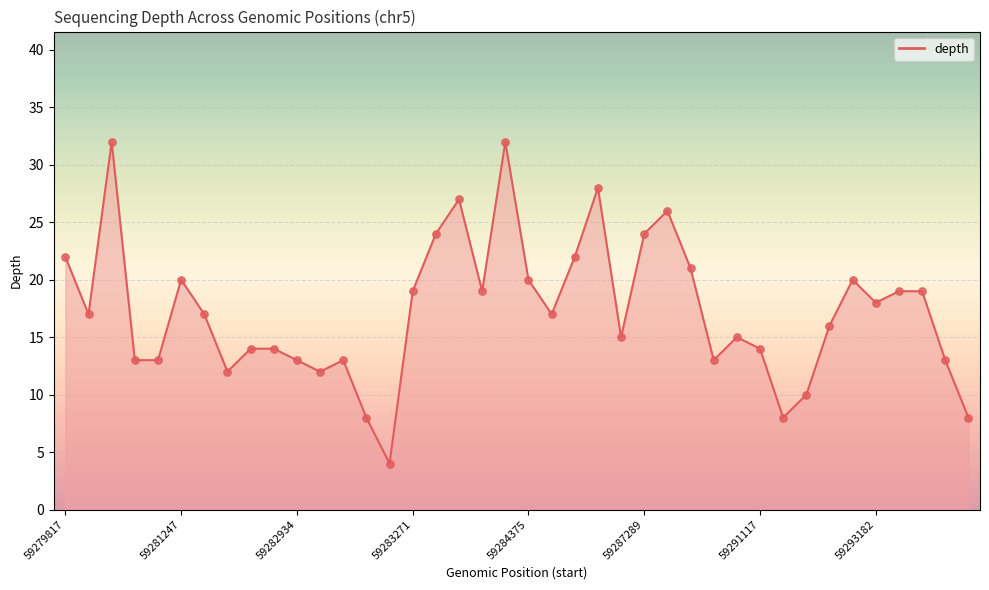

What is the minimum value shown in the chart?

4